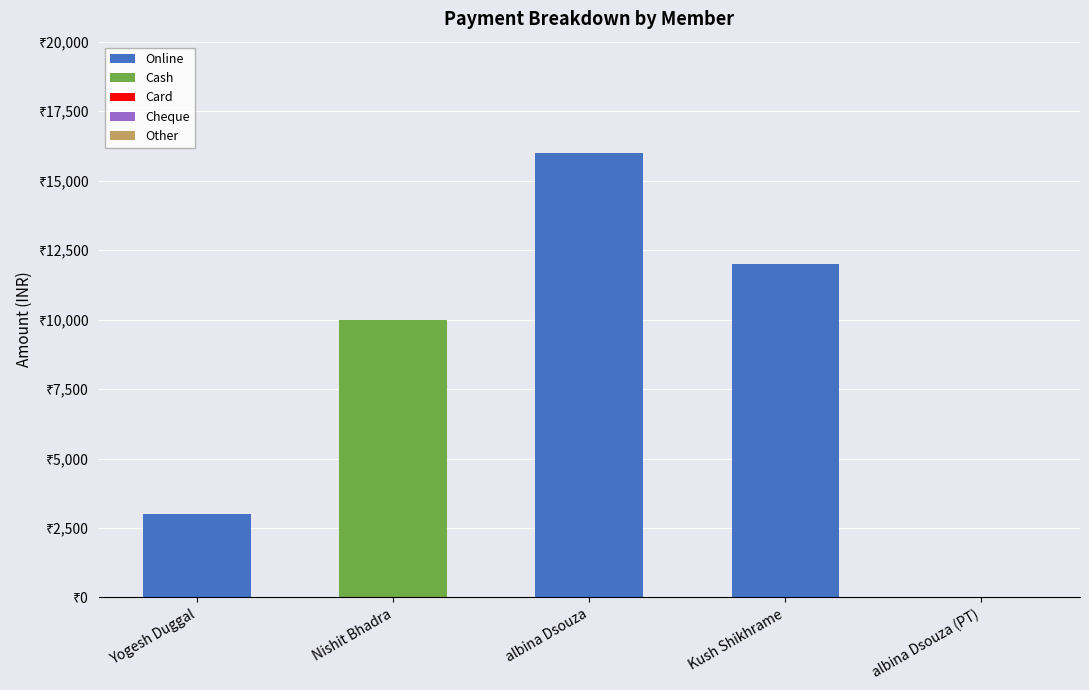

What is the label of the 1st bar from the left?

Yogesh Duggal